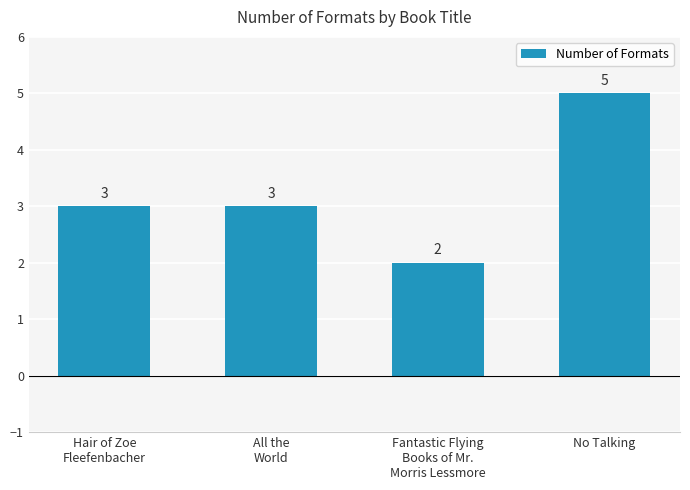

Approximately how many times larger is the value at Hair of Zoe
Fleefenbacher compared to No Talking?

0.6